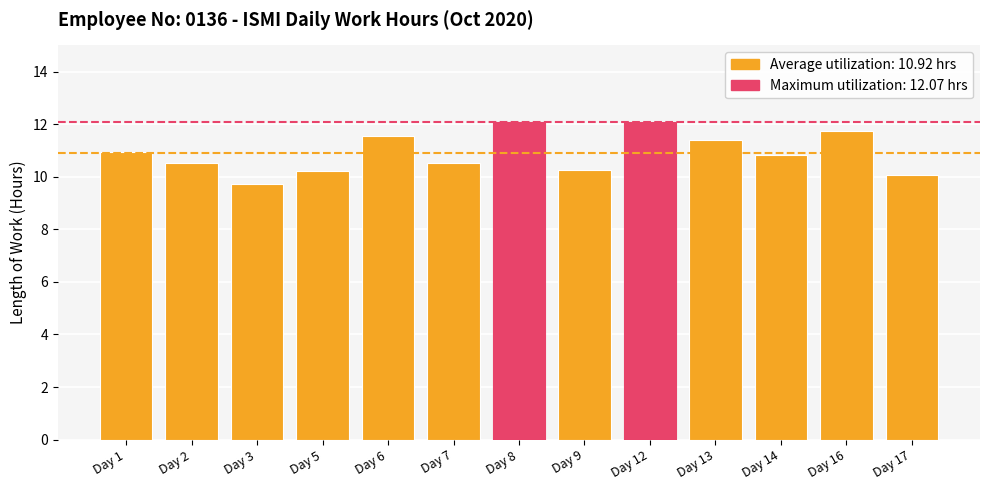

Read the value at Day 2.

10.5